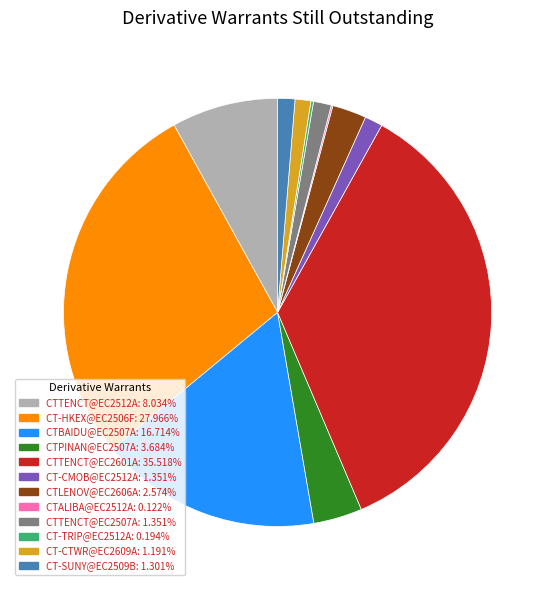

Approximately how many times larger is the value at CTTENCT@EC2512A: 8.034% compared to CTPINAN@EC2507A: 3.684%?

2.2